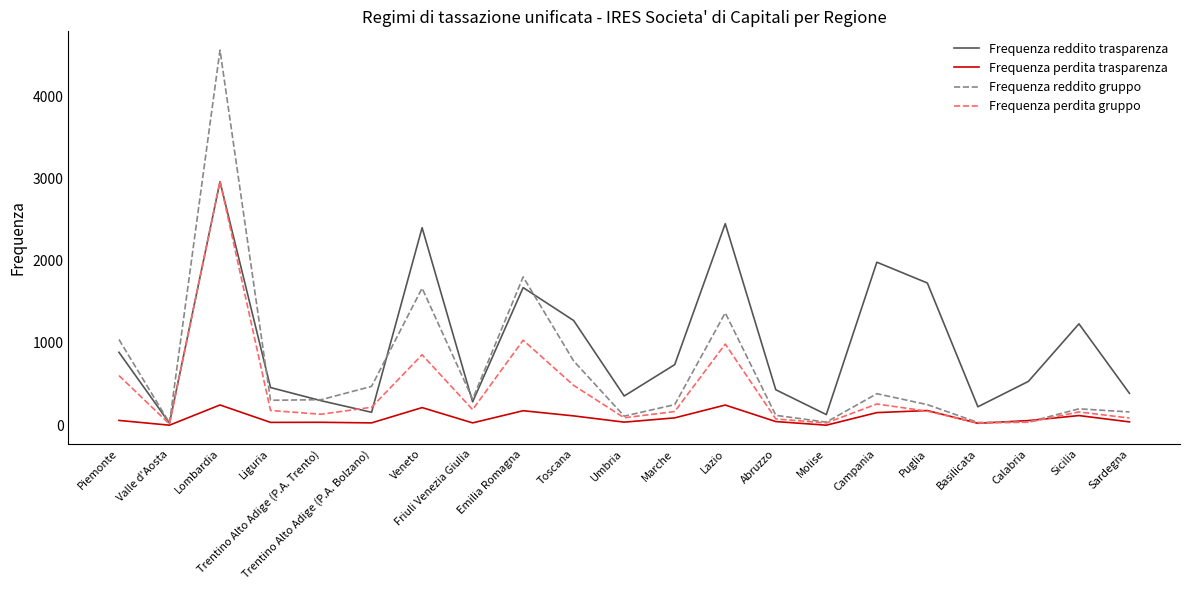

What is the total value across all series at Toscana?

2651